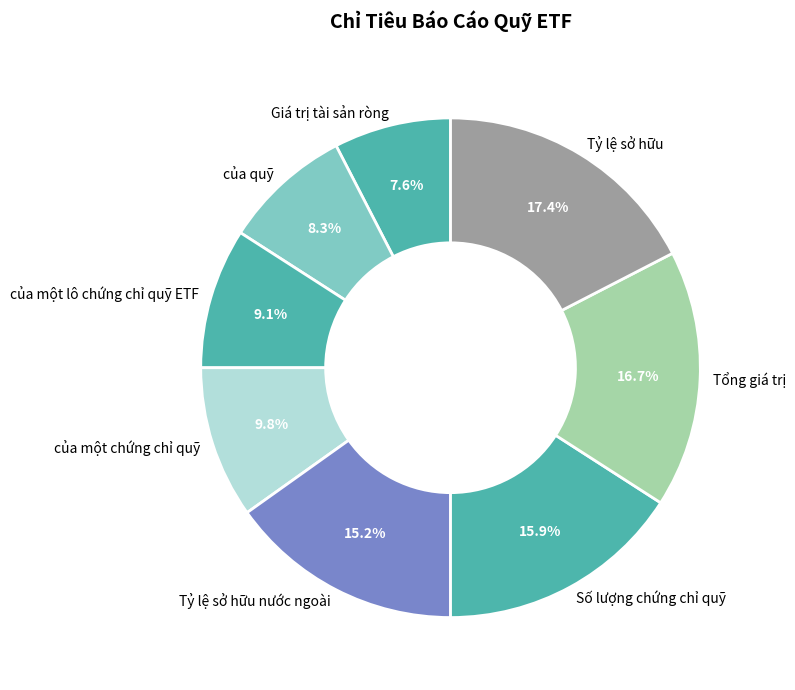

Count the number of slices in the pie.

8